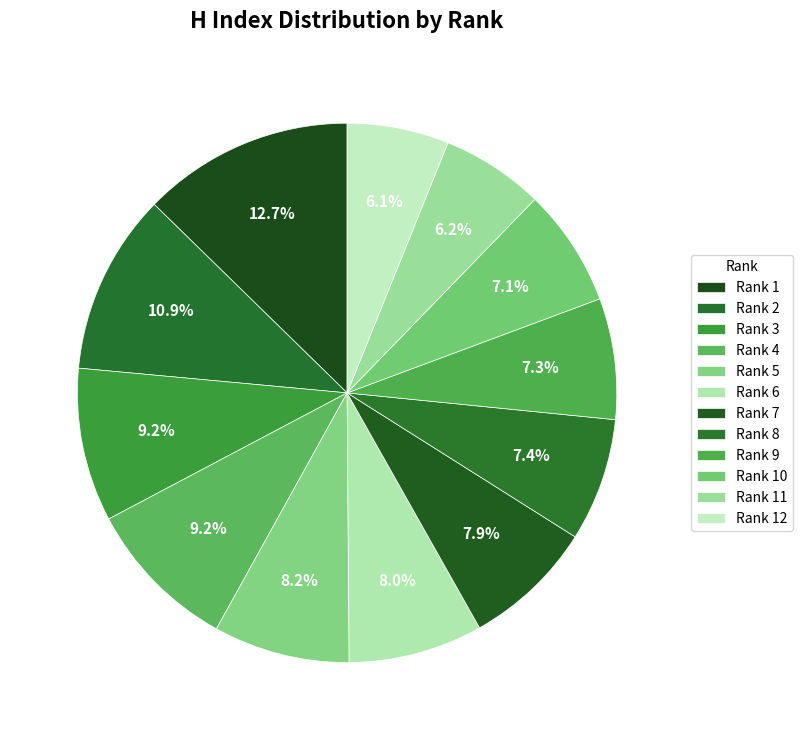

How many slices are in this pie chart?

12